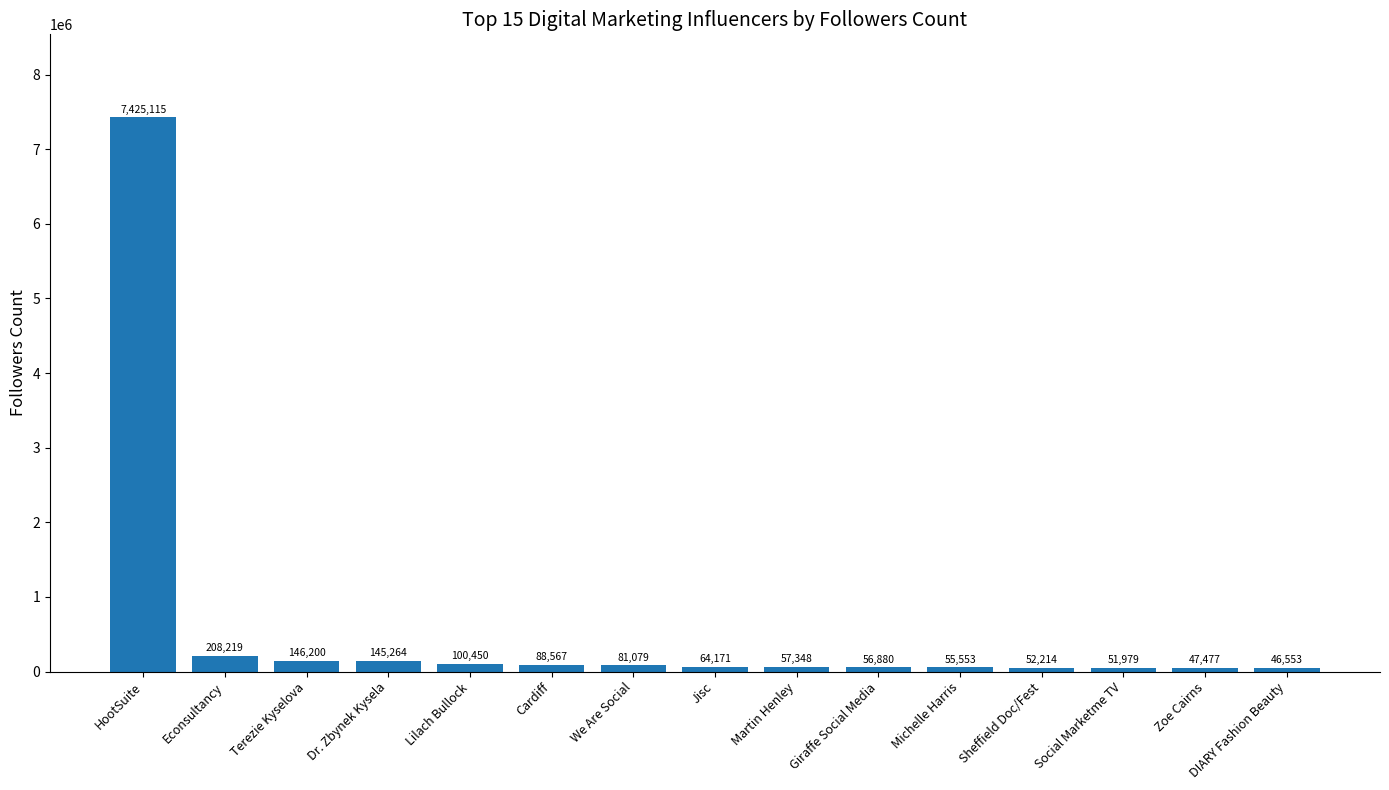

True or false: the data shows 100450 at Lilach Bullock.

True